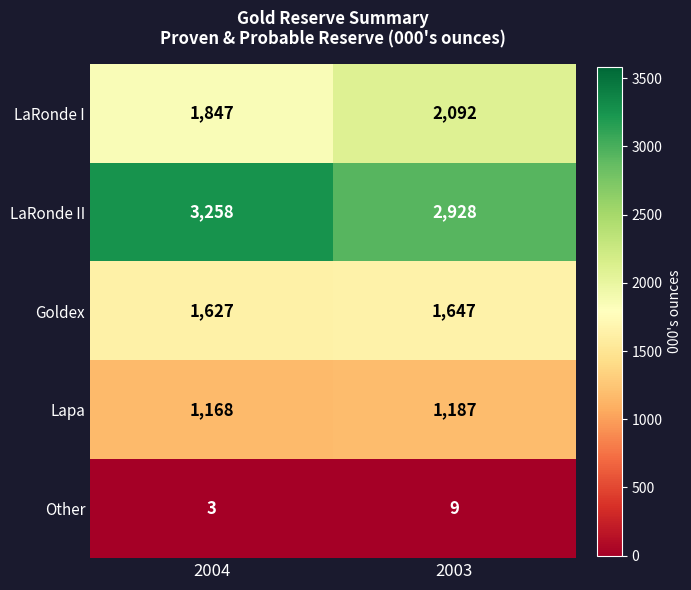

At which label does Lapa reach its peak?

2003